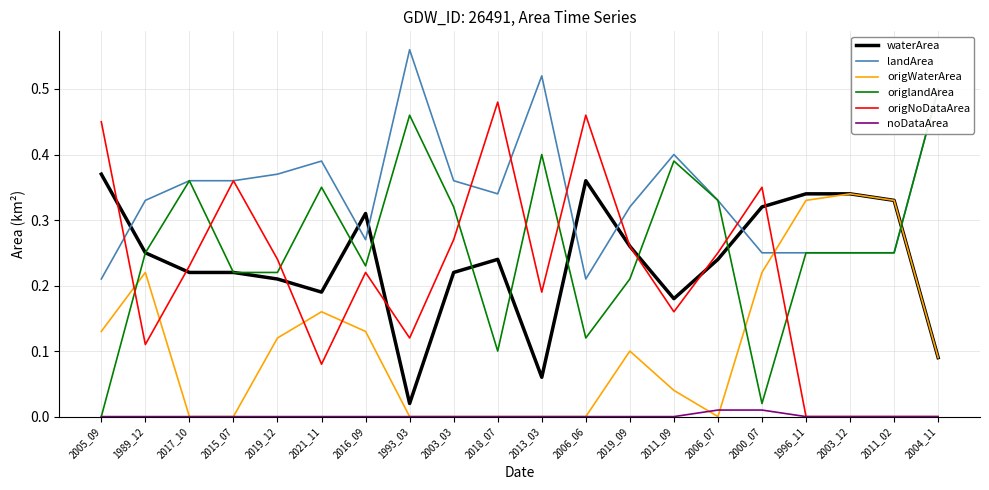

List the labels in order of origNoDataArea value, largest first.

2018_07, 2006_06, 2005_09, 2015_07, 2000_07, 2003_03, 2019_09, 2006_07, 2019_12, 2017_10, 2016_09, 2013_03, 2011_09, 1993_03, 1989_12, 2021_11, 1996_11, 2003_12, 2011_02, 2004_11